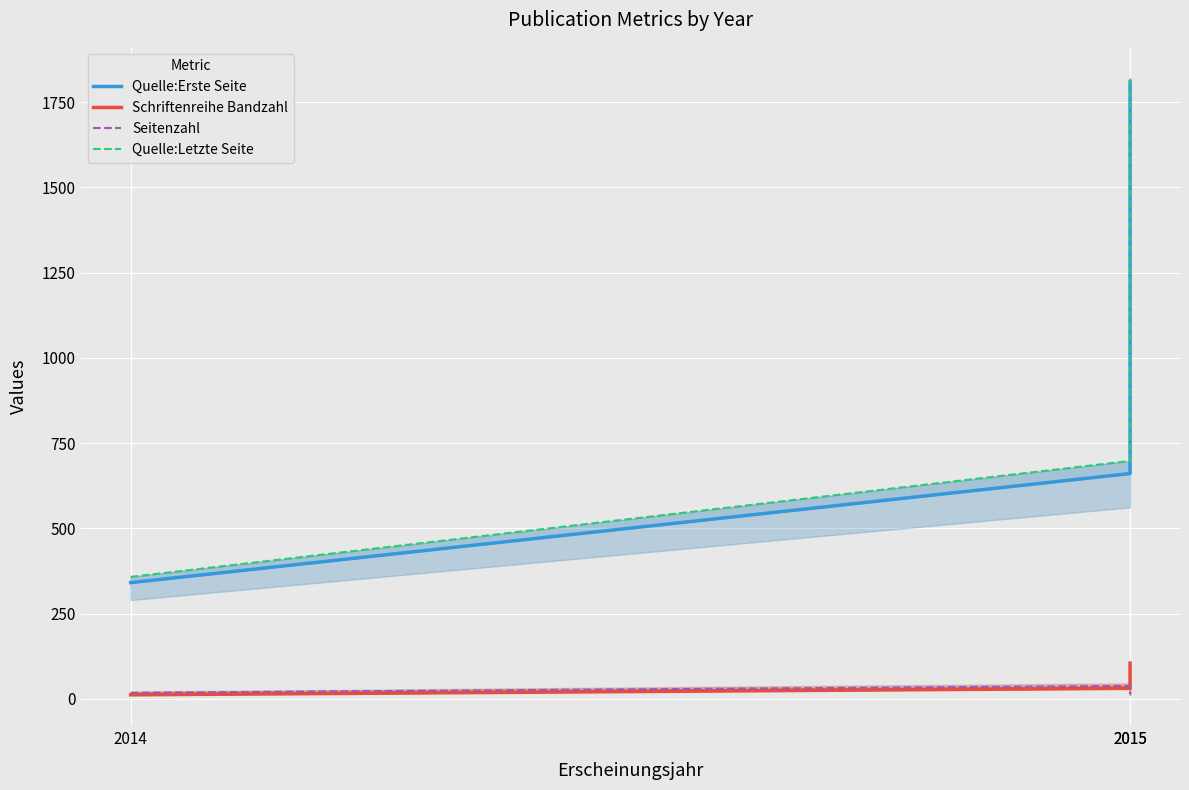

What is the maximum value shown in the chart?

1822